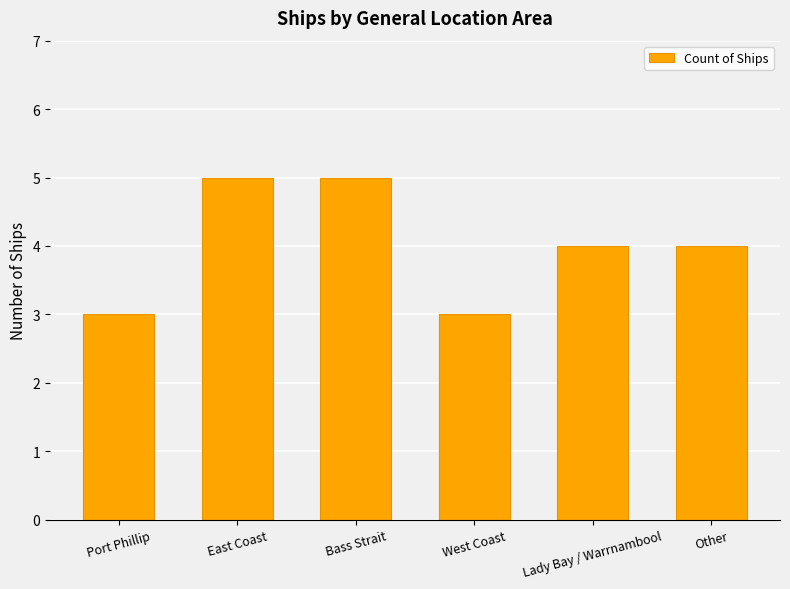

True or false: the data shows 2 at Port Phillip.

False